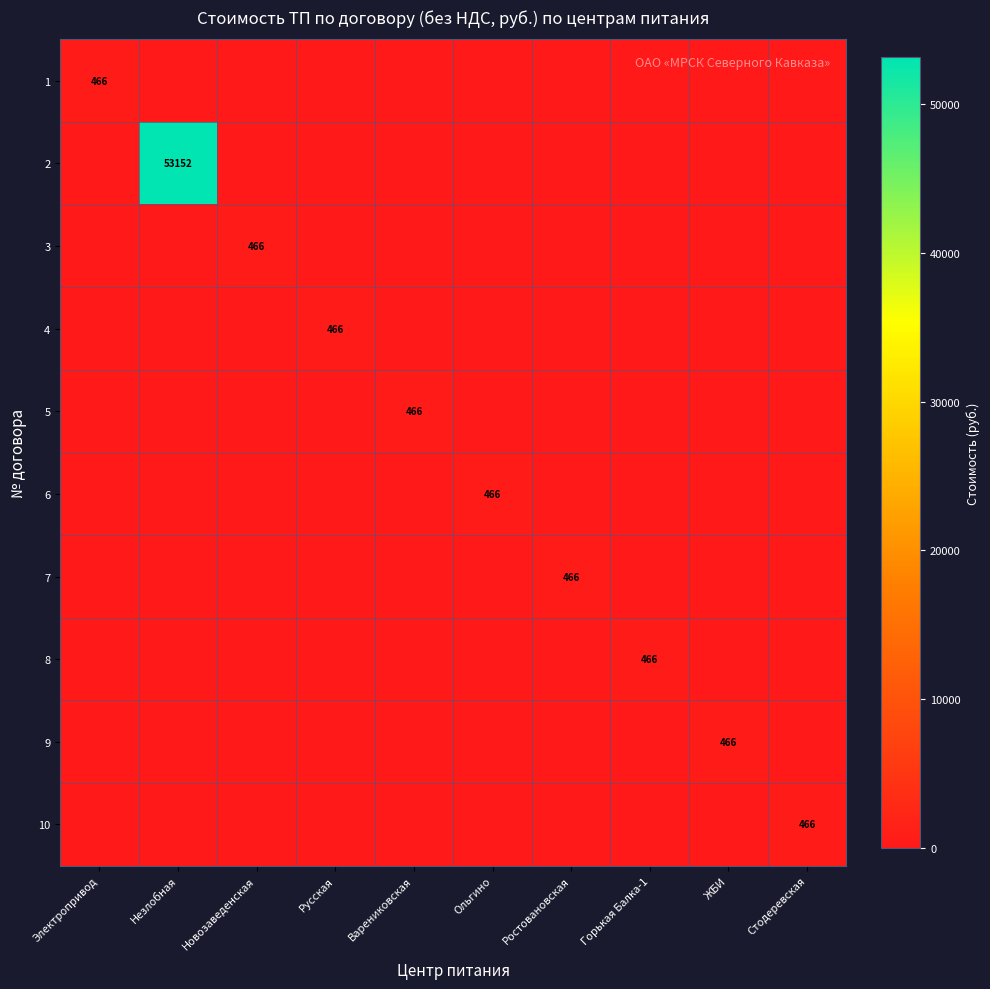

Which category has the highest value across all series?

Незлобная